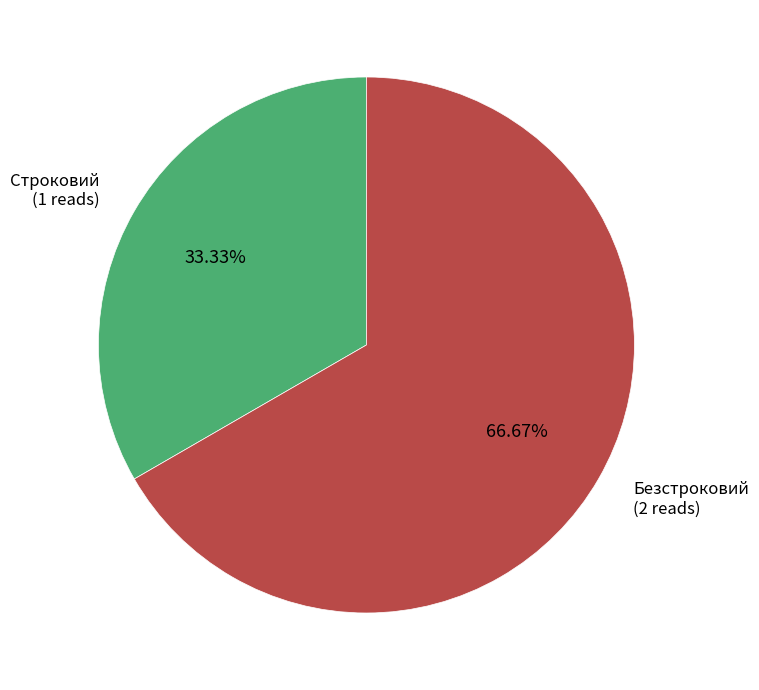

What percentage is the Безстроковий slice, to the nearest percent?

67%